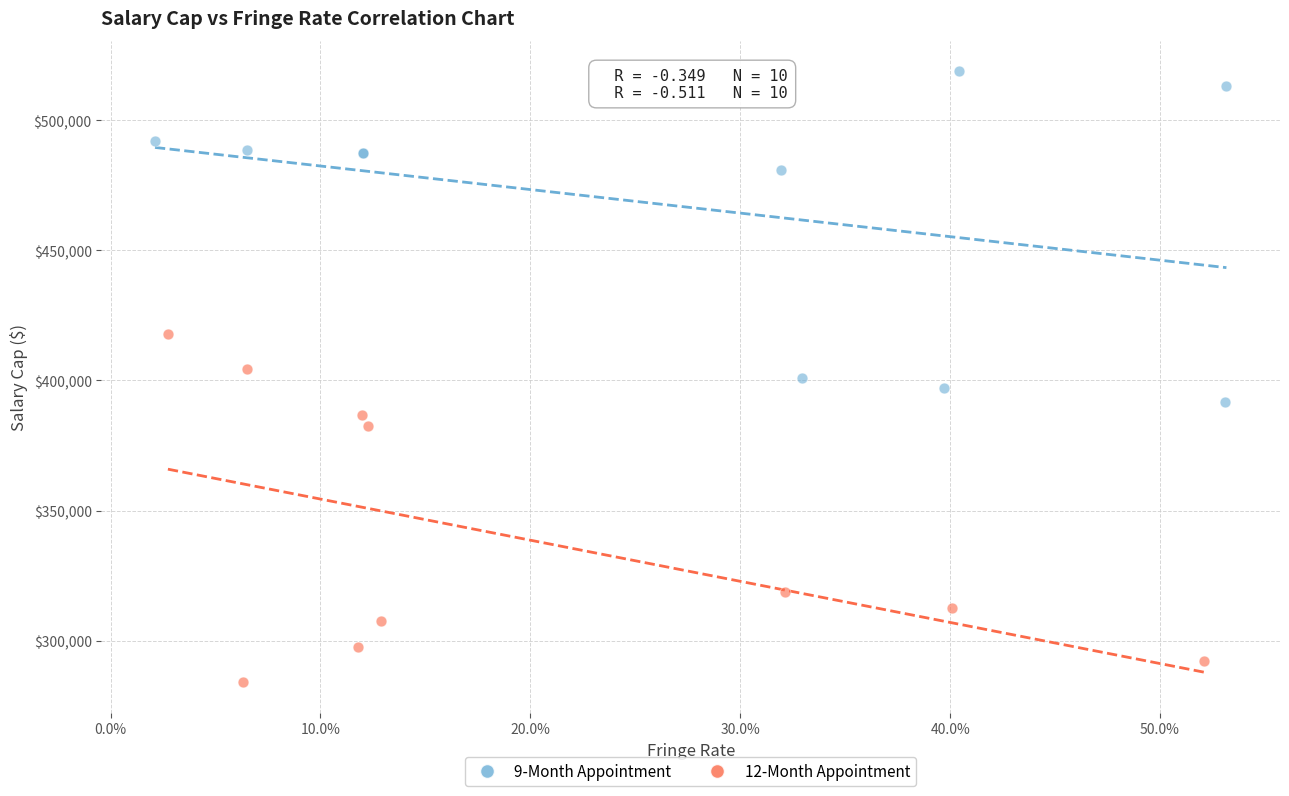

Which series reaches the maximum Y coordinate?

9-Month Appointment